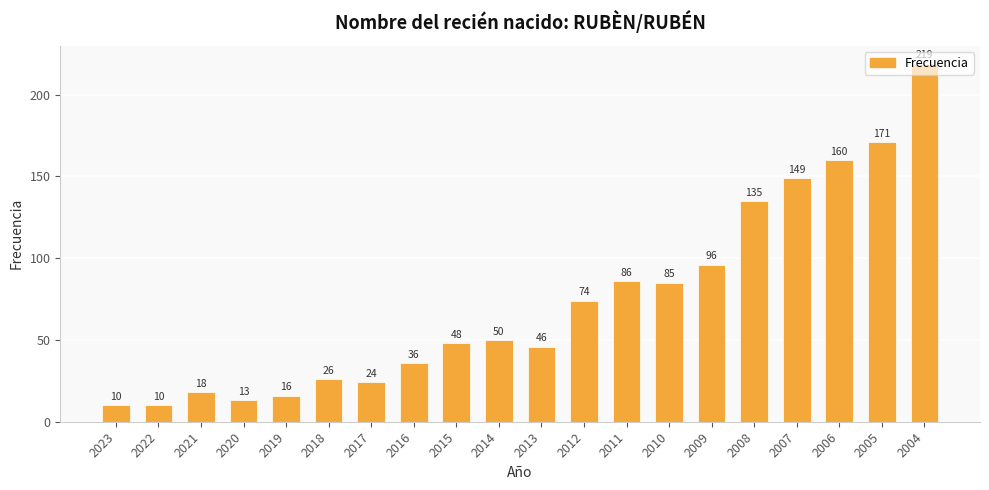

Reading right to left, transcribe all the data shown in this chart.

219	171	160	149	135	96	85	86	74	46	50	48	36	24	26	16	13	18	10	10